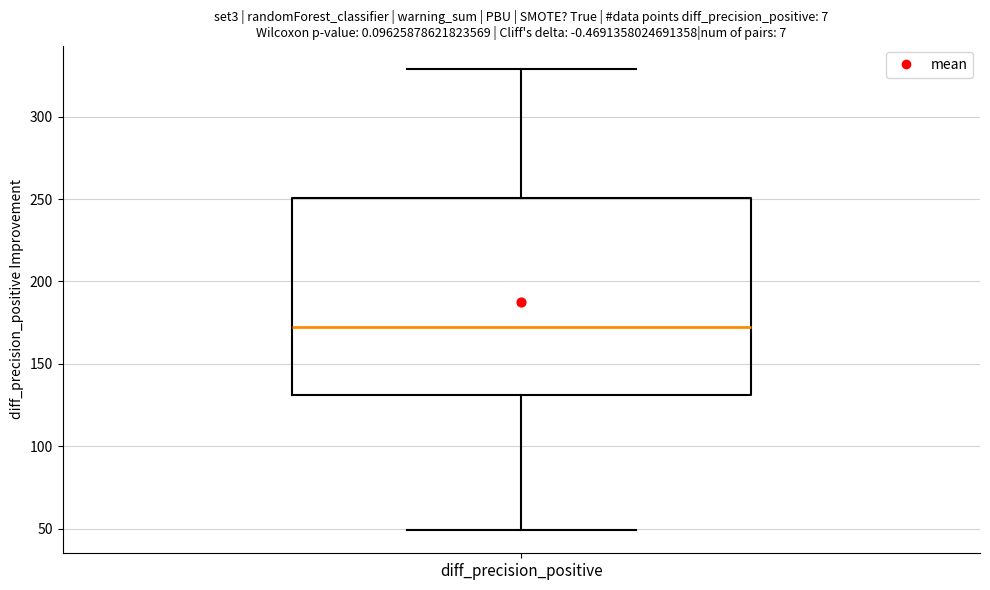

Transcribe this box plot: give where the median line is, the range the box spans, and where the two whiskers end, as read against the y-axis. The values are not printed on the chart, so give them approximately, as read against the axis.

median 170, box 130 to 250, whiskers 50 to 330